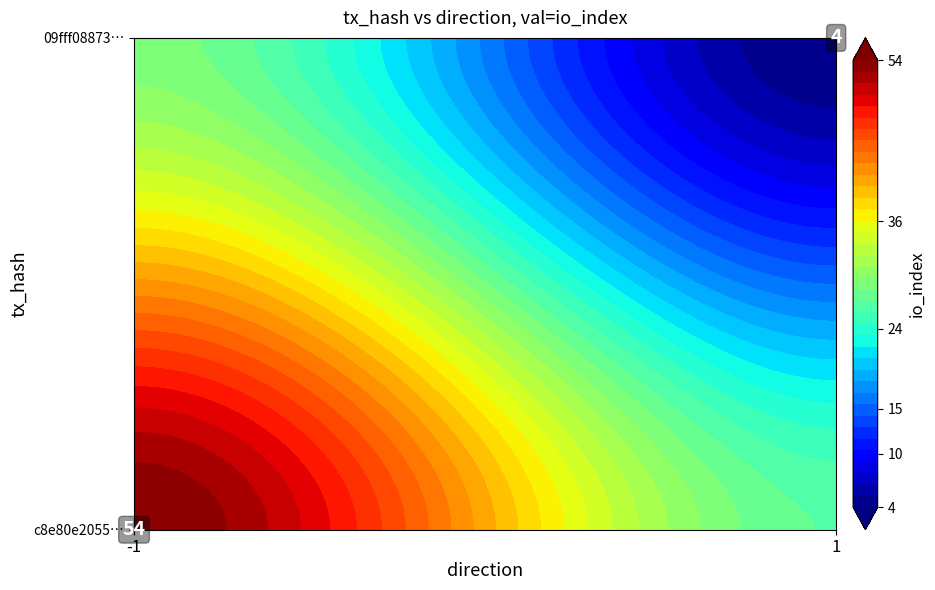

What is the sum of all c8e80e2055084d991bfd6ad8e779105610e6dd9 values?

53